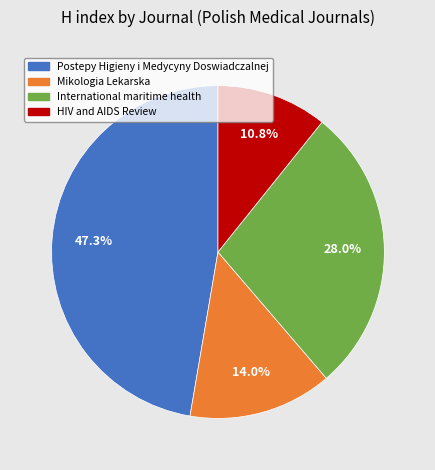

How much of the chart is everything except International maritime health?

72.0%